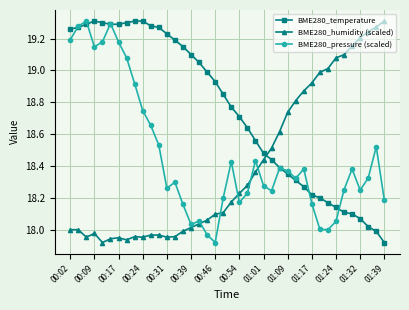

Which series has the largest total across all categories?

BME280_temperature